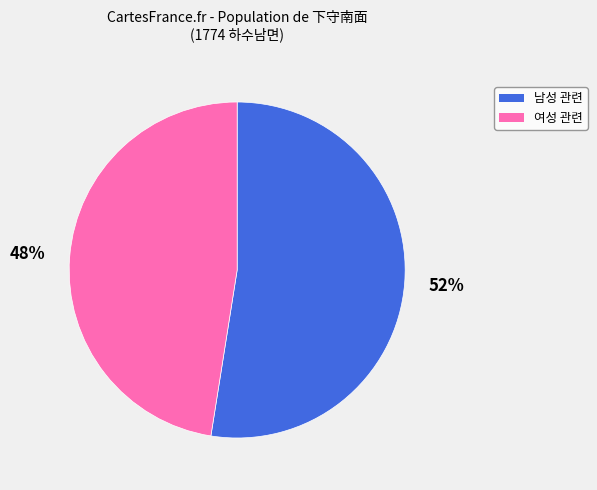

Is there a majority slice in this chart?

Yes